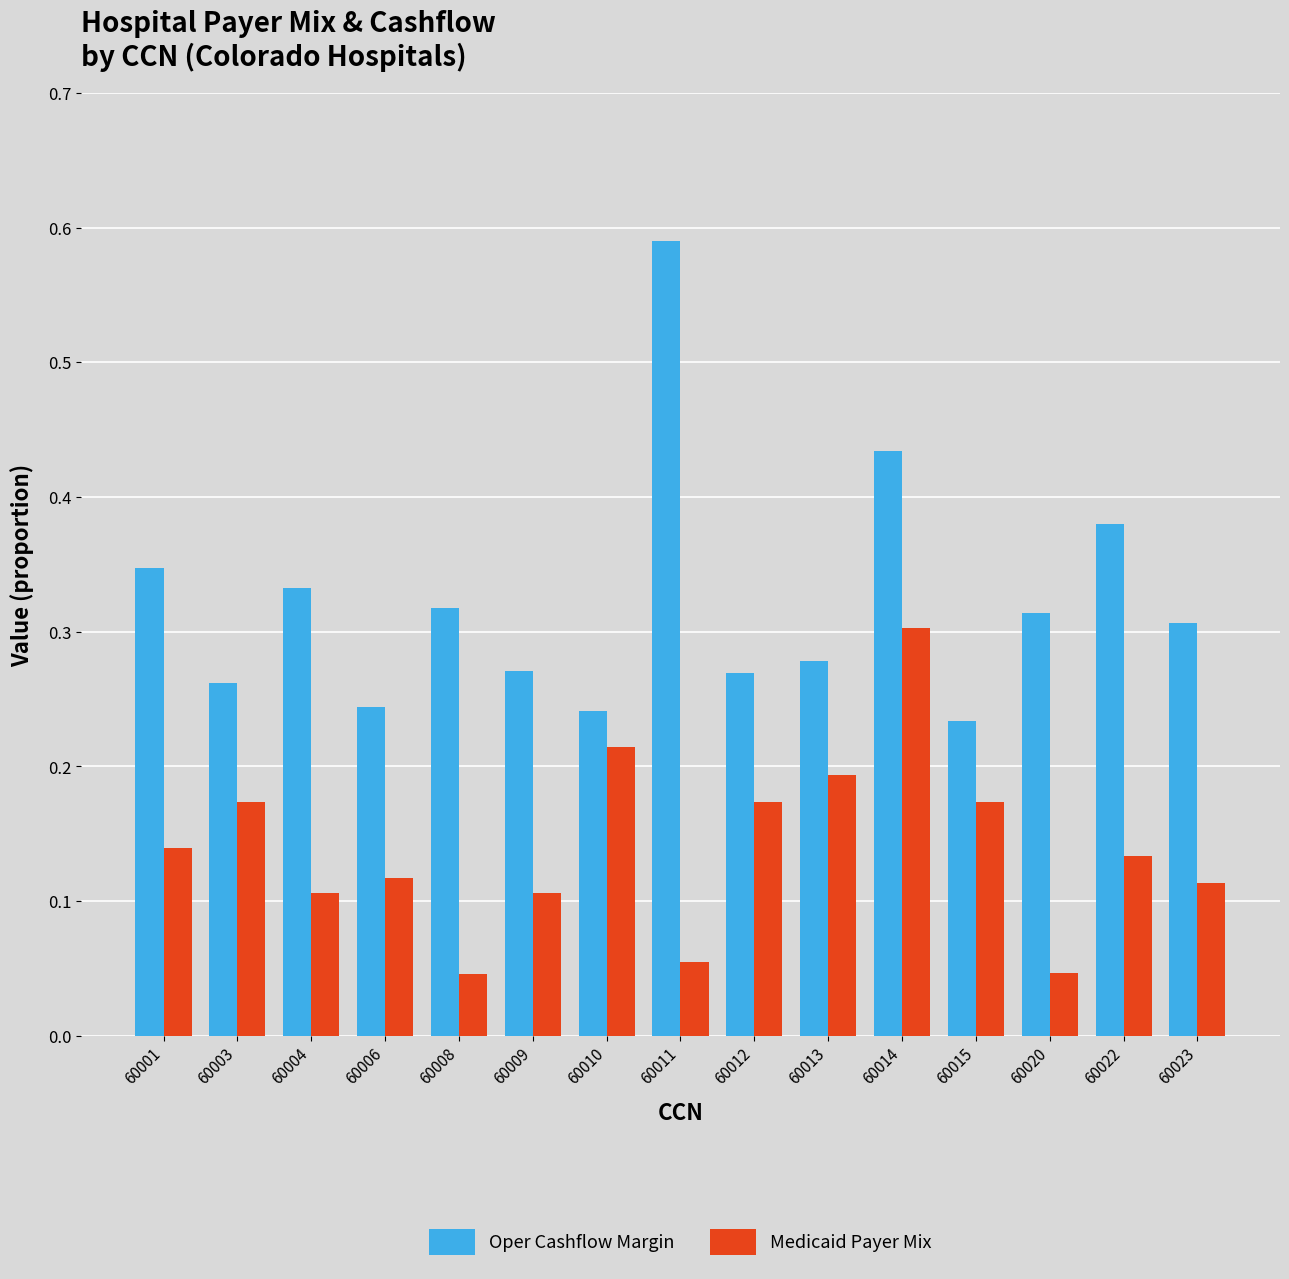

What is the sum of all Oper Cashflow Margin values?

4.8